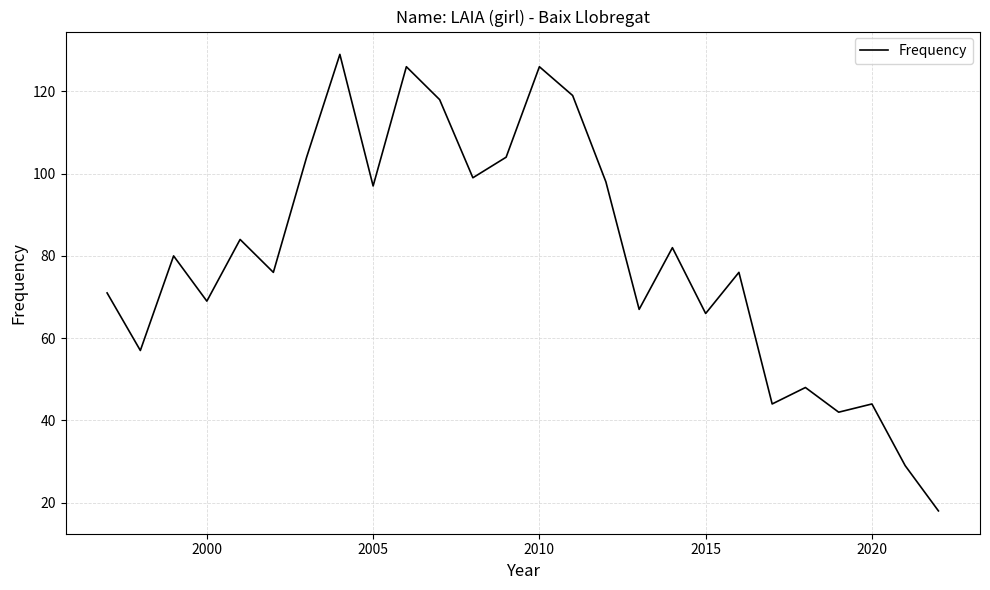

How many interior local peaks (higher than both neighbors) does the data have?

9